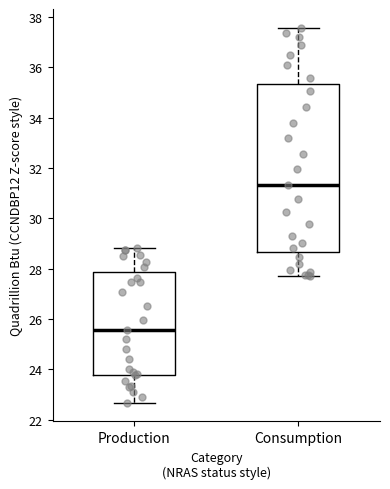

Which box has the lowest median line?

Production